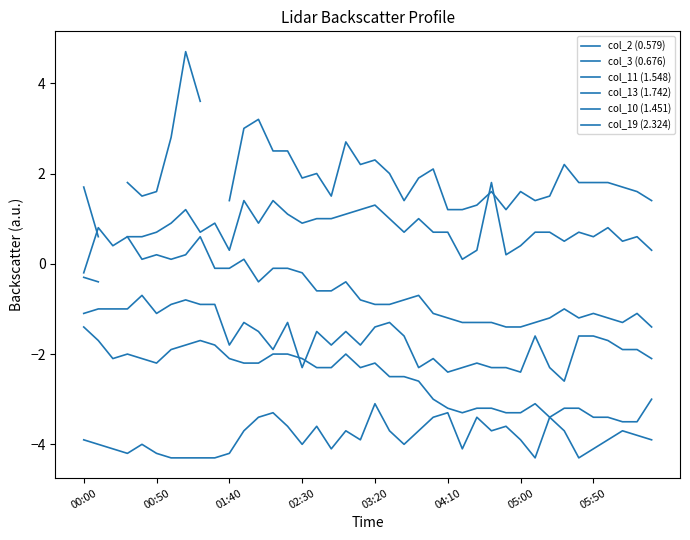

What is the total value across all series at 00:50?

-5.0